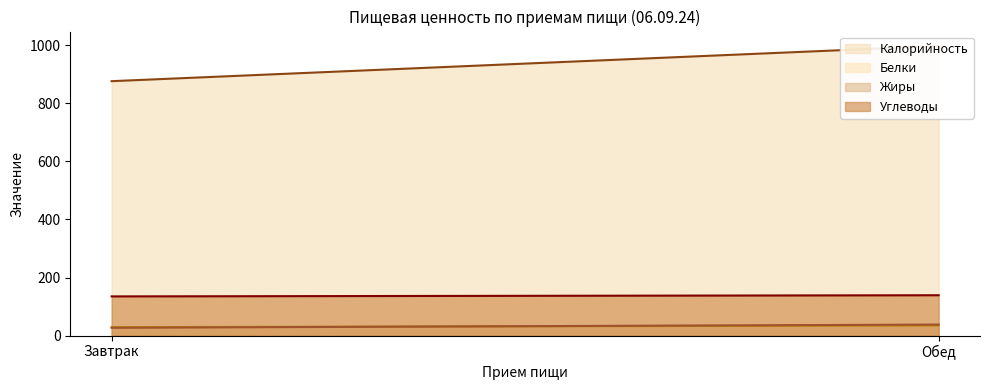

The value of Углеводы at Обед is 139. True or false?

True